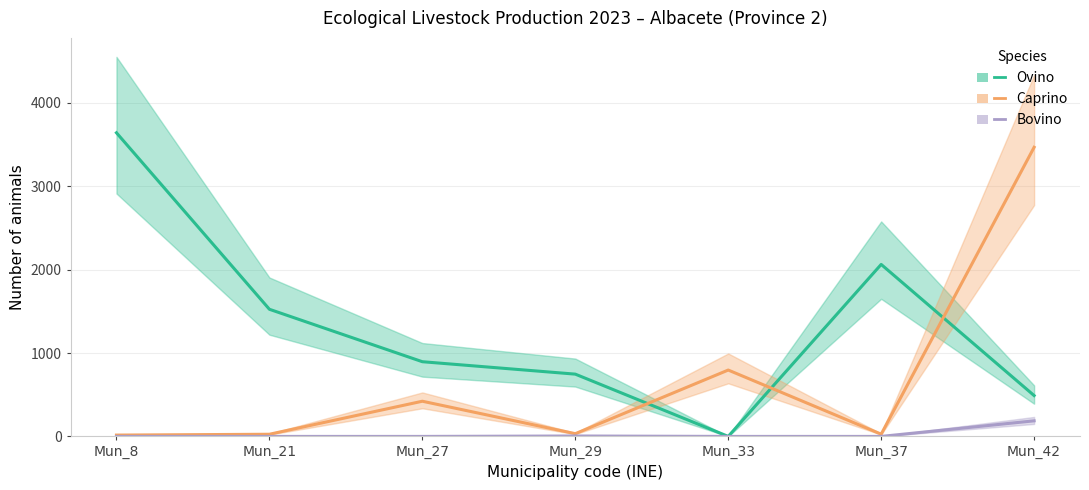

True or false: Caprino and Ovino intersect in this chart.

True